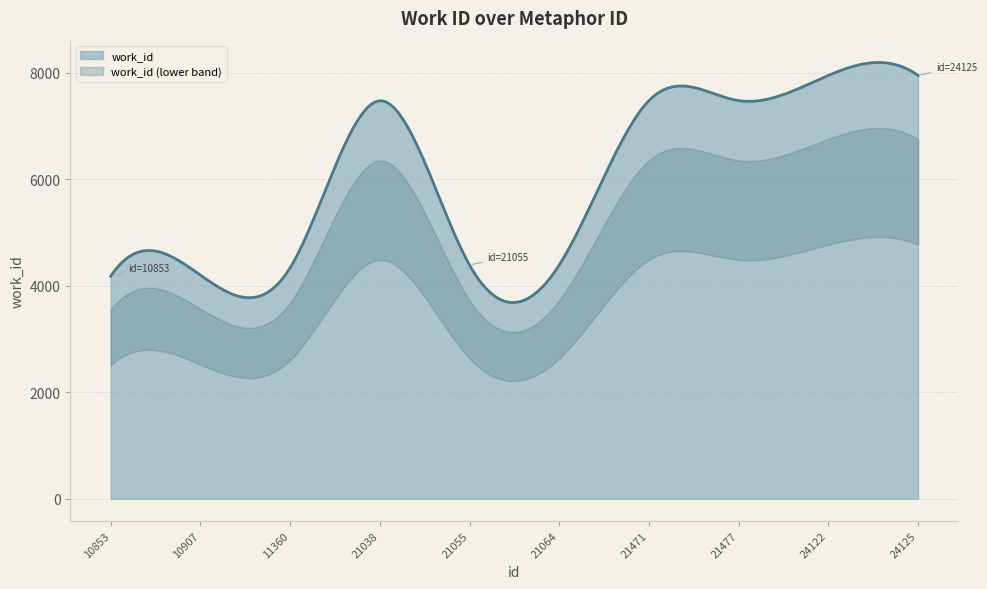

Count the number of categories in the chart.

10